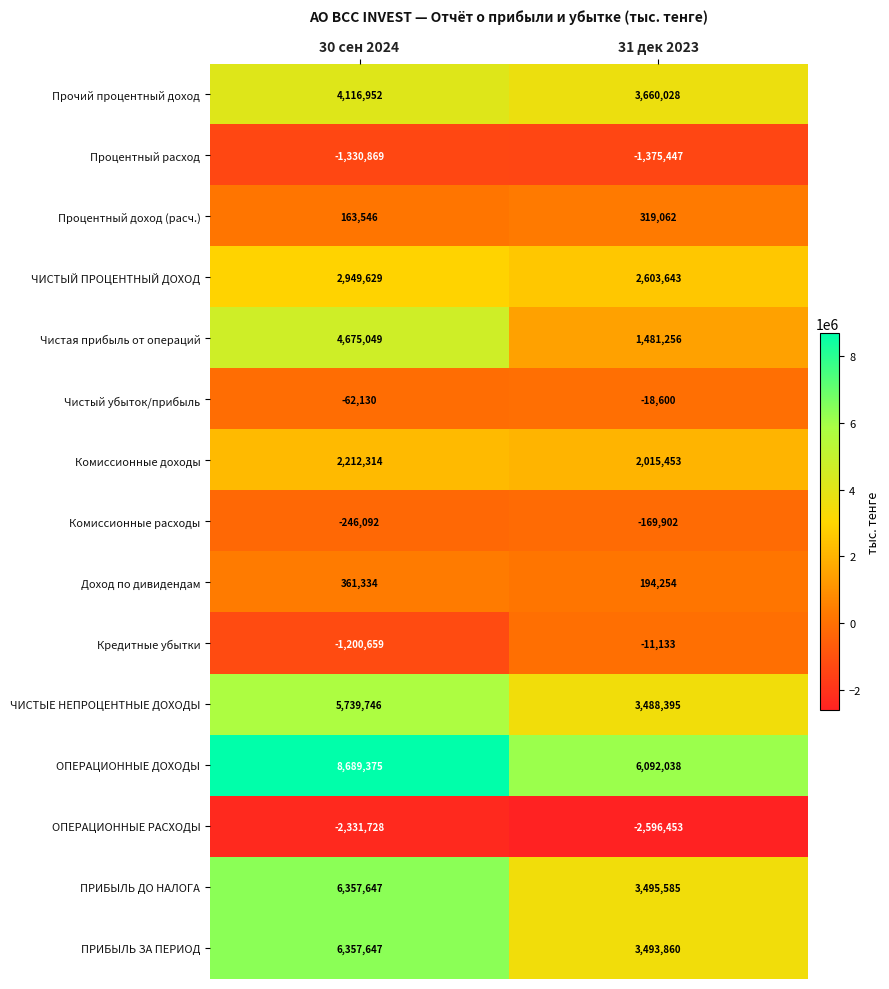

What is the spread (max minus min) of values at 30 сен 2024?

11021103